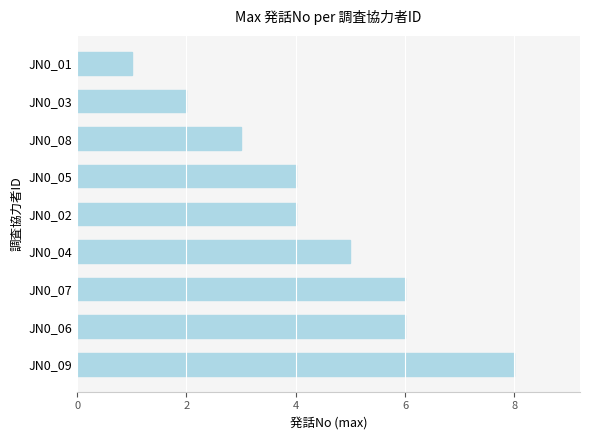

What is the change in value from JN0_09 to JN0_08?

-5